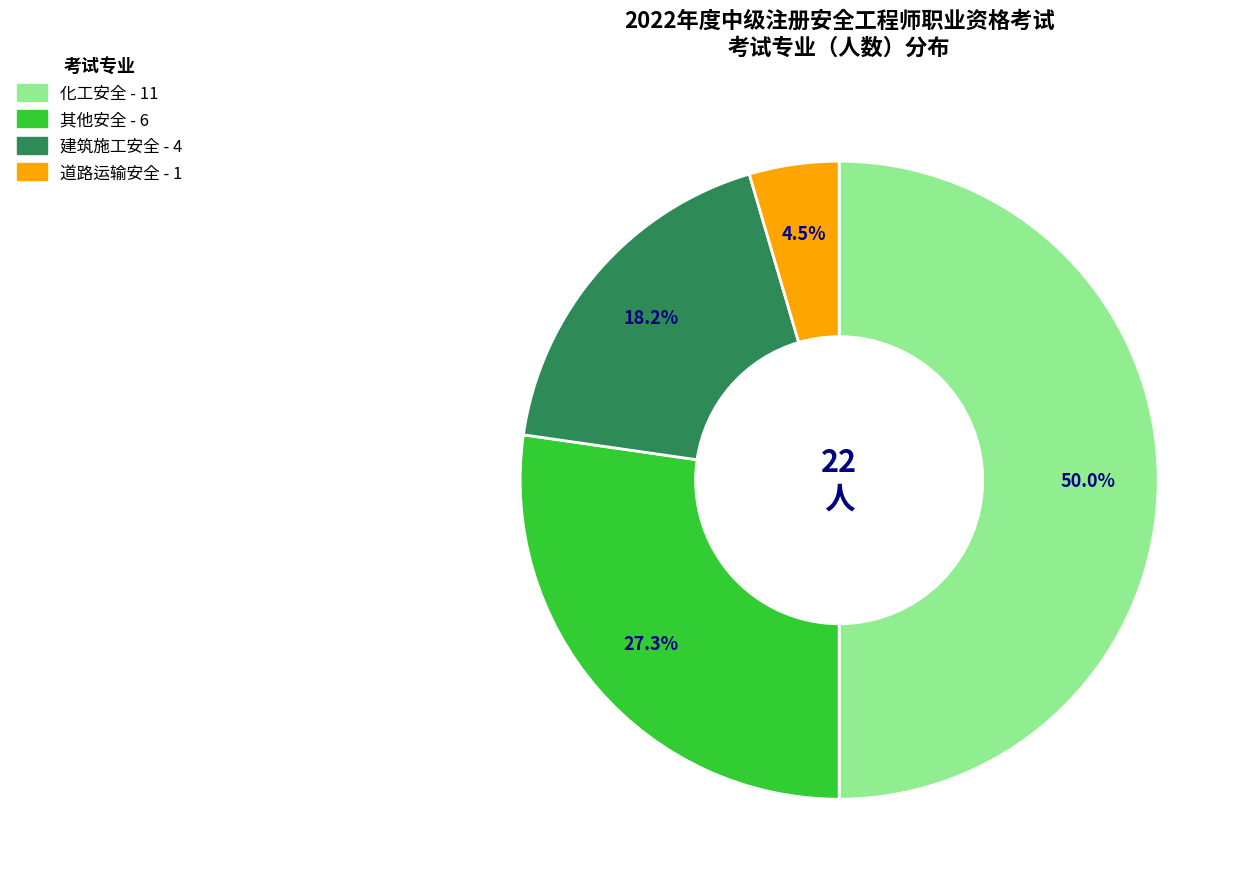

Approximately how many times larger is the value at 建筑施工安全 compared to 其他安全?

0.7